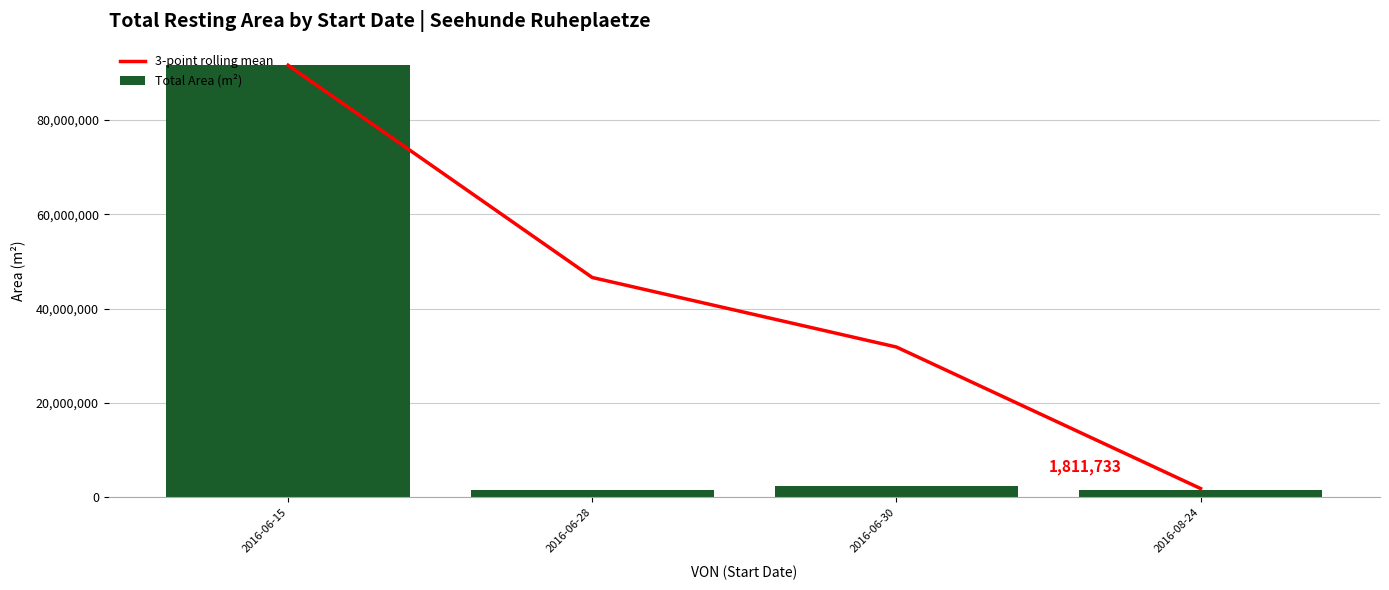

List the labels in order of 3-point rolling mean value, smallest first.

2016-08-24, 2016-06-30, 2016-06-28, 2016-06-15